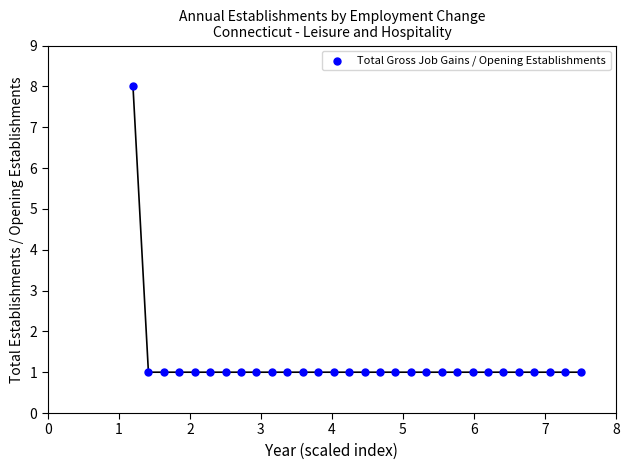

What is the range of Y values (max minus min)?

7